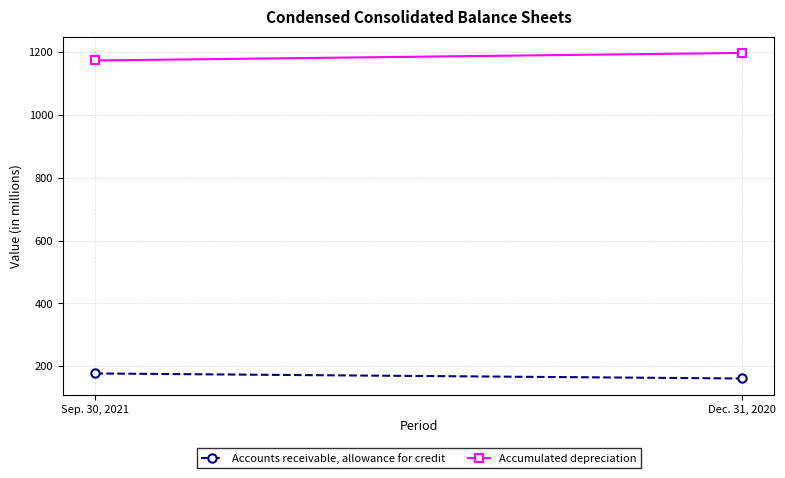

Where is Accounts receivable, allowance for credit nearest to the value 169?

Sep. 30, 2021